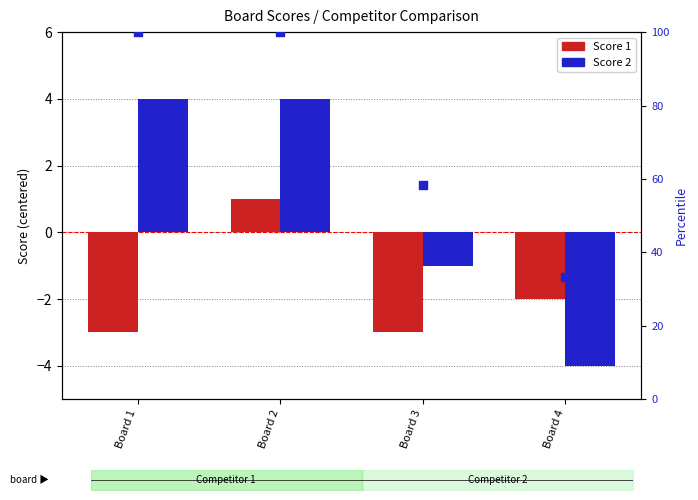

Which series reaches the minimum Y coordinate?

Score 2